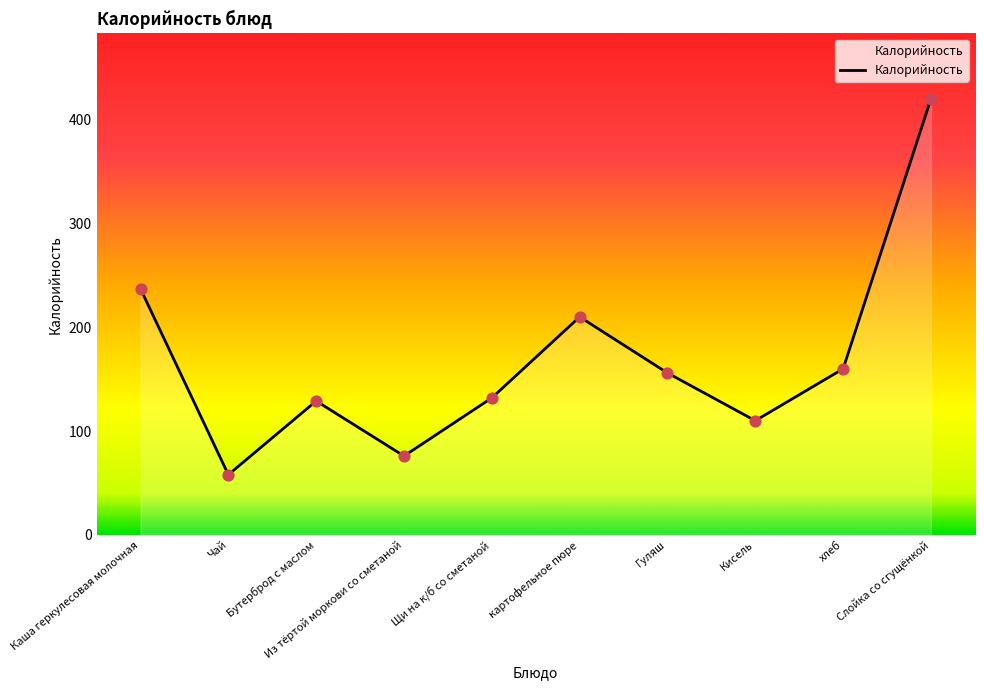

What is the change in value from Гуляш to Кисель?

-46